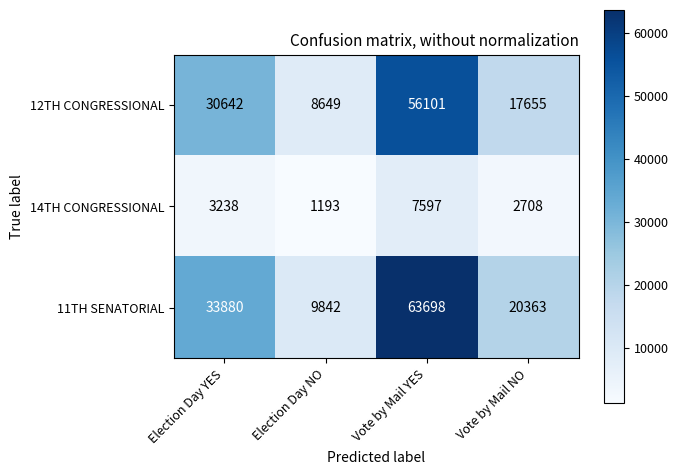

Is it true that 12TH CONGRESSIONAL equals 56101 at Vote by Mail YES?

True